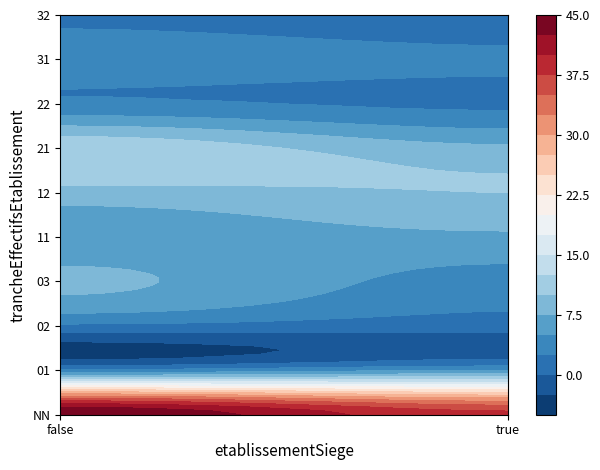

Reading left to right, extract all data points from this chart.

45	38	3	5	2	1	8	4	6	7	9	10	12	8	3	2	4	3	2	1